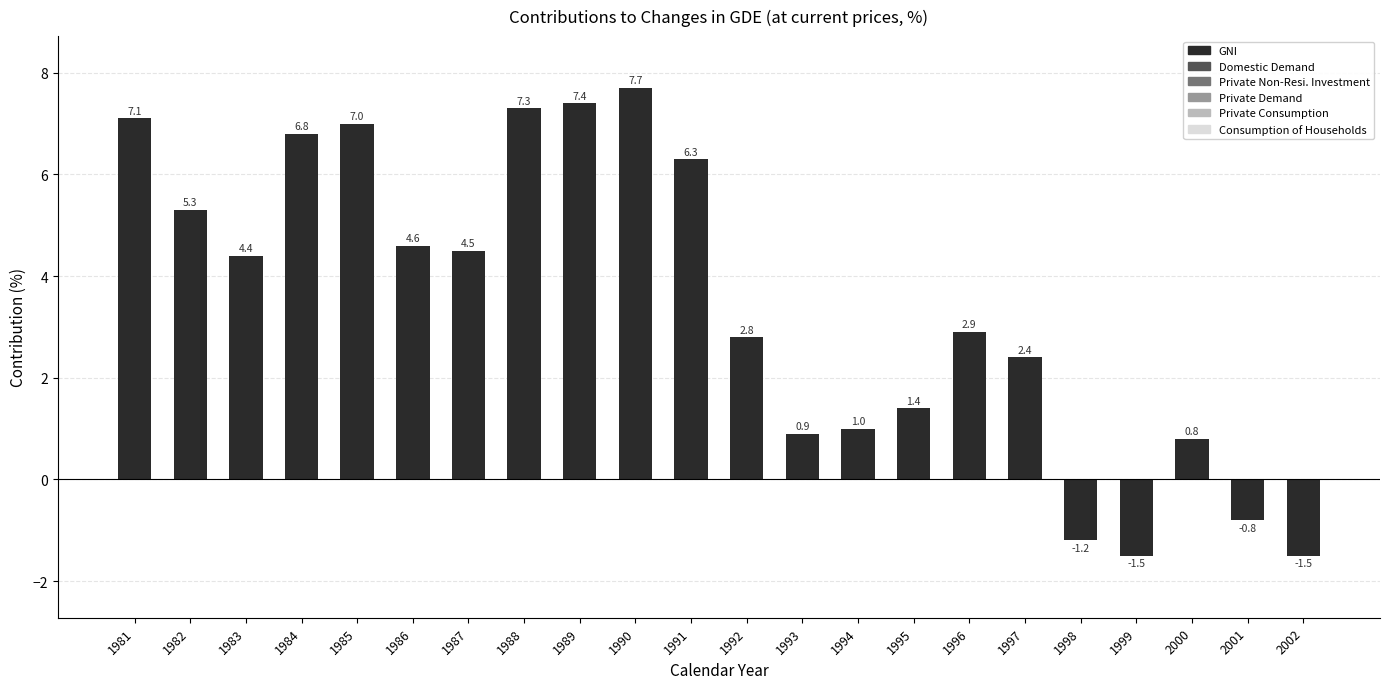

Rank the series at 1985 from lowest to highest value.

Private Non-Resi. Investment, Consumption of Households, Private Consumption, Private Demand, Domestic Demand, GNI